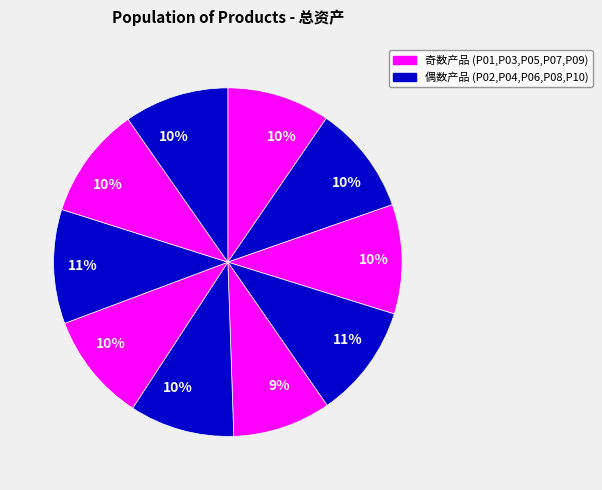

Count the number of slices in the pie.

10